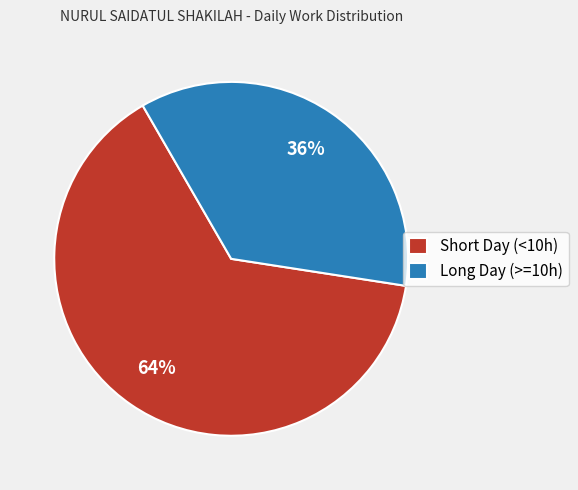

To the nearest percent, what portion does Long Day (>=10h) represent?

36%